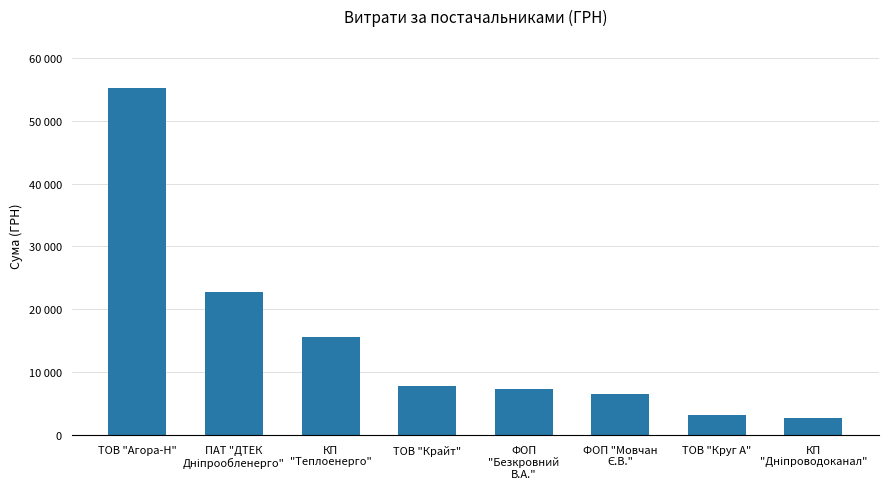

Are the bars horizontal?

No